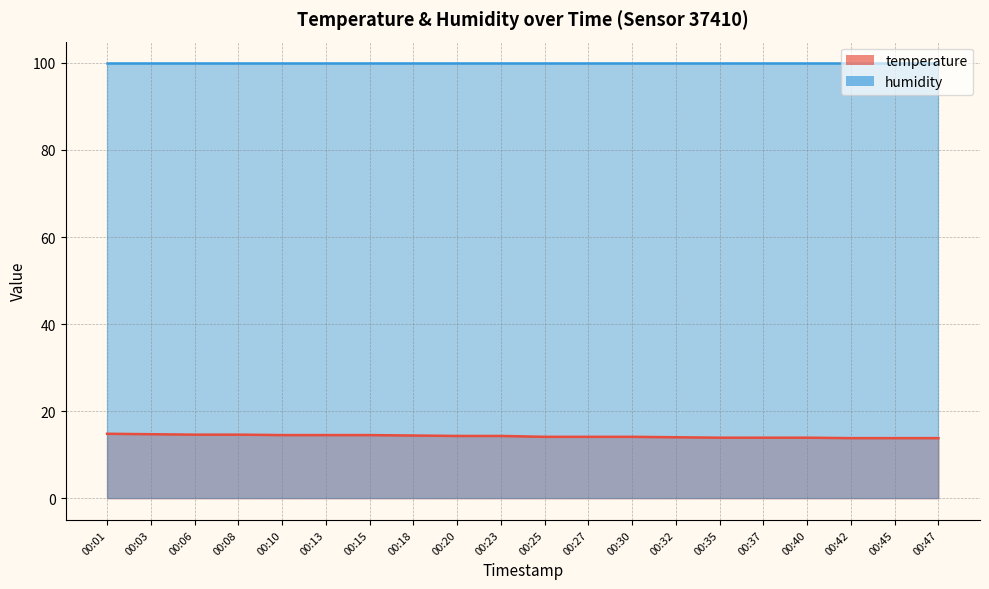

Rank the categories by value from lowest to highest.

00:42, 00:45, 00:47, 00:35, 00:37, 00:40, 00:32, 00:25, 00:27, 00:30, 00:20, 00:23, 00:18, 00:10, 00:13, 00:15, 00:06, 00:08, 00:03, 00:01